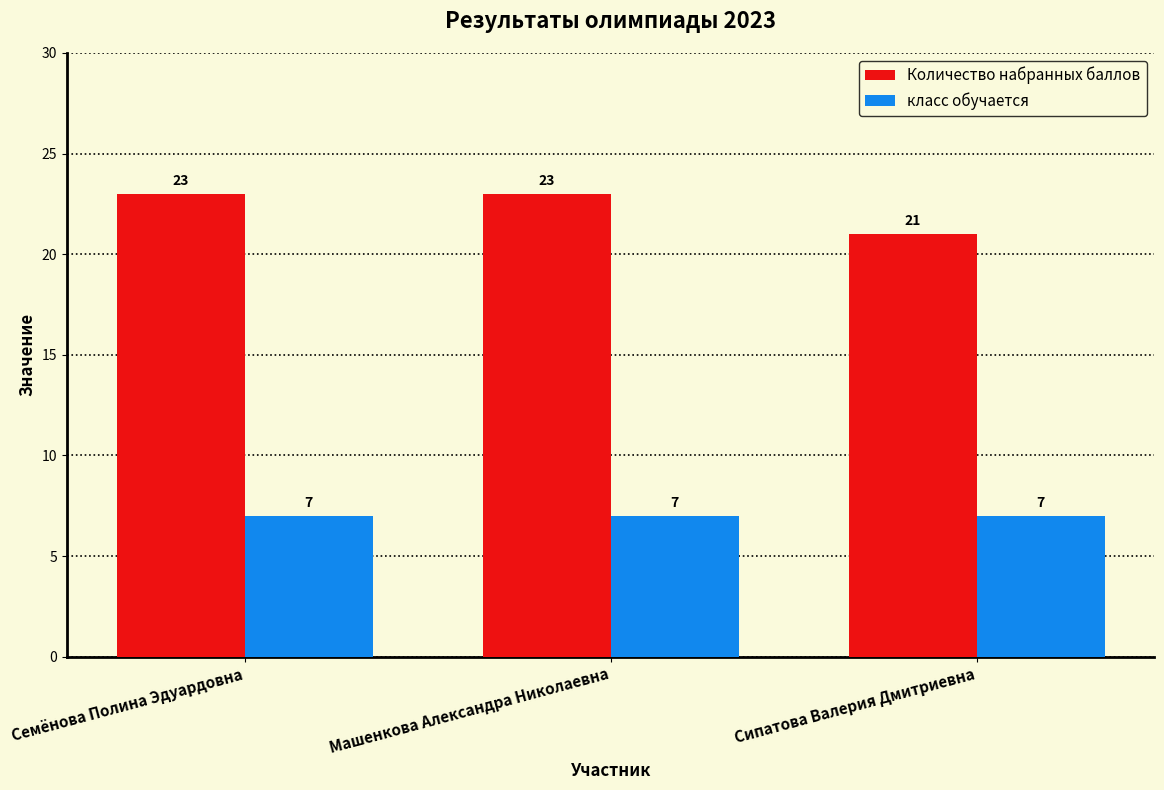

Read the Количество набранных баллов value at Машенкова Александра Николаевна.

23